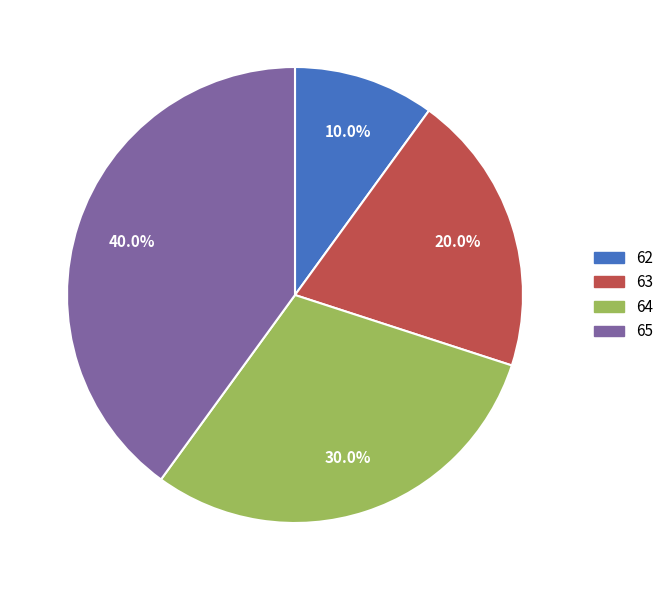

To the nearest percent, what is the combined percentage of 65 and 62?

50%